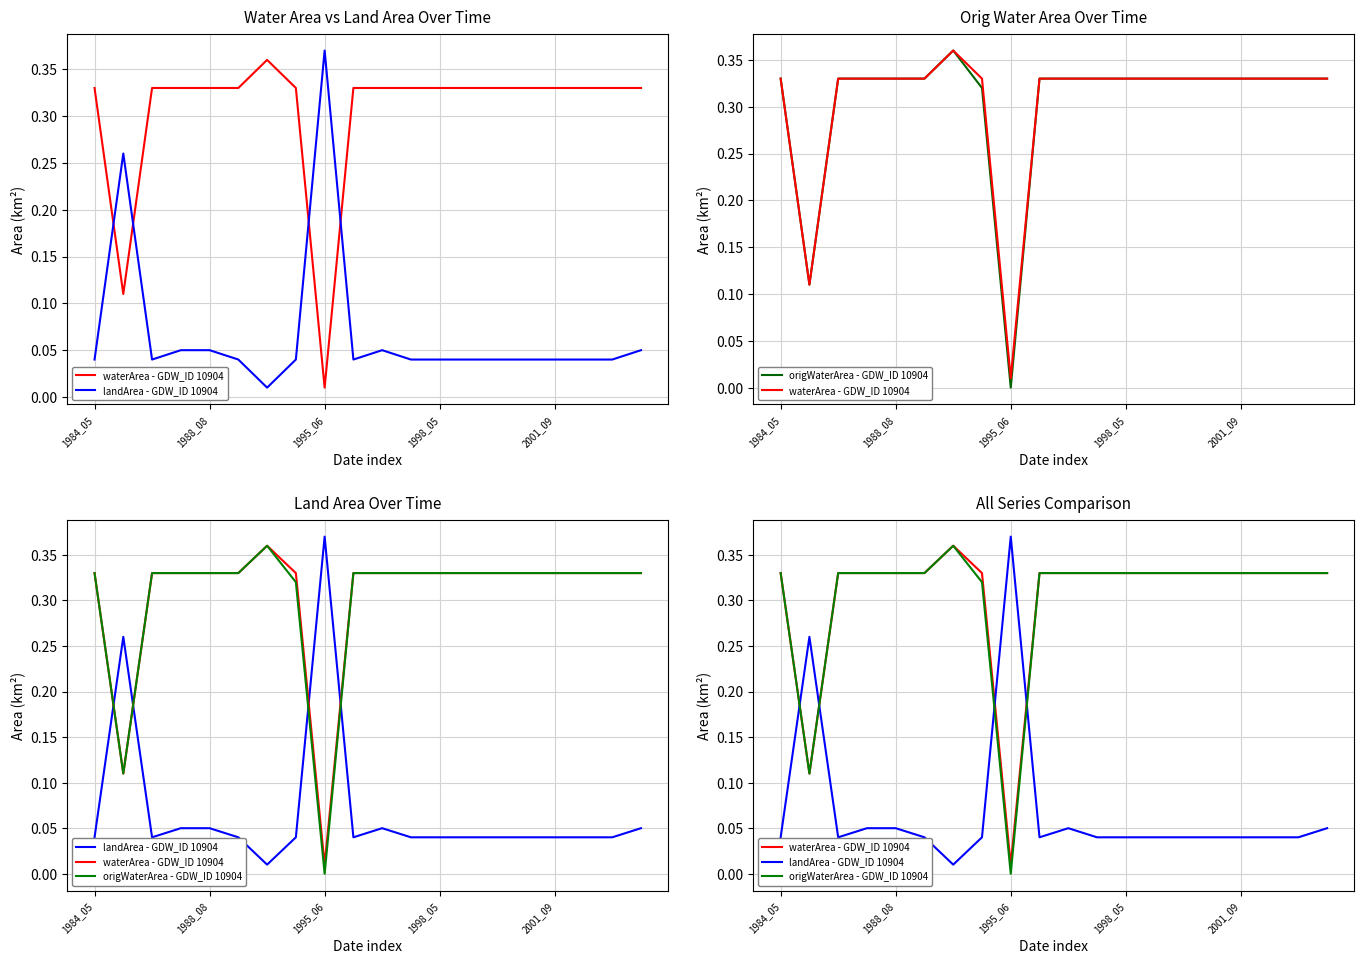

What is the average value of the landArea - GDW_ID 10904 series?

0.1